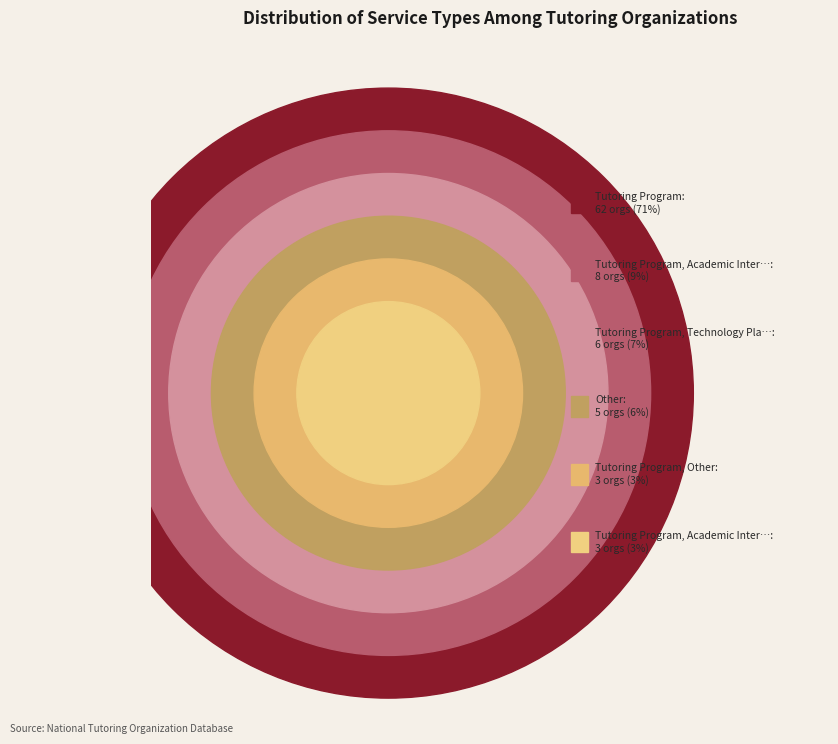

Is it true that Other is 6% of the pie?

True